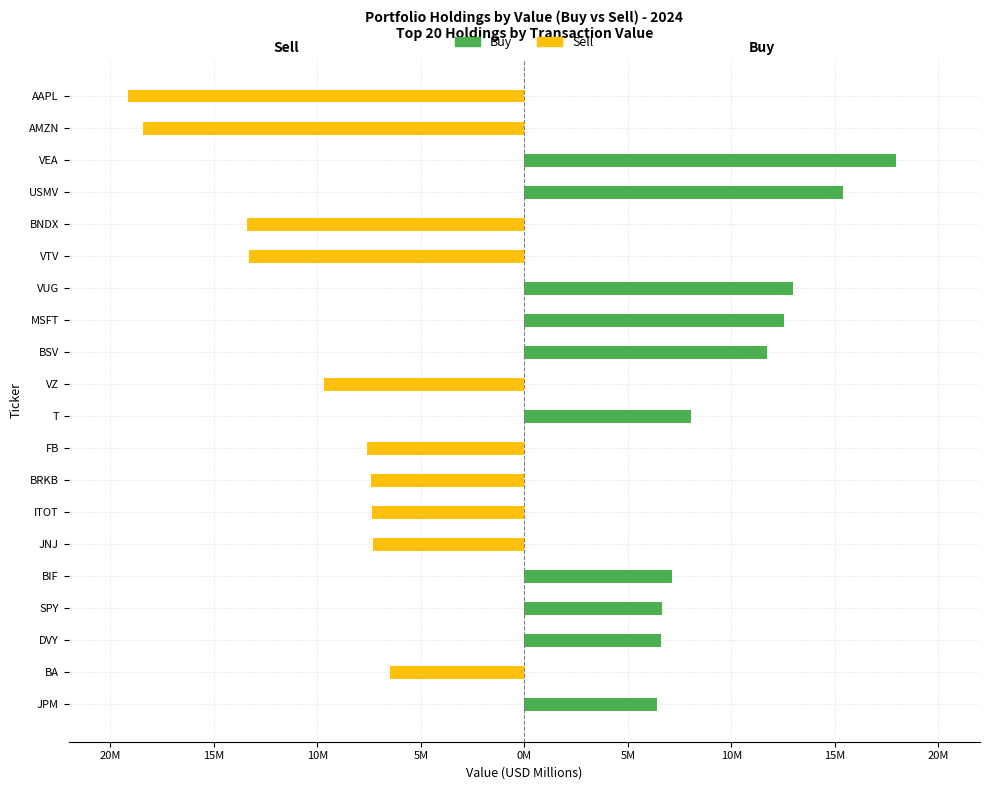

How many distinct data groups are displayed?

2